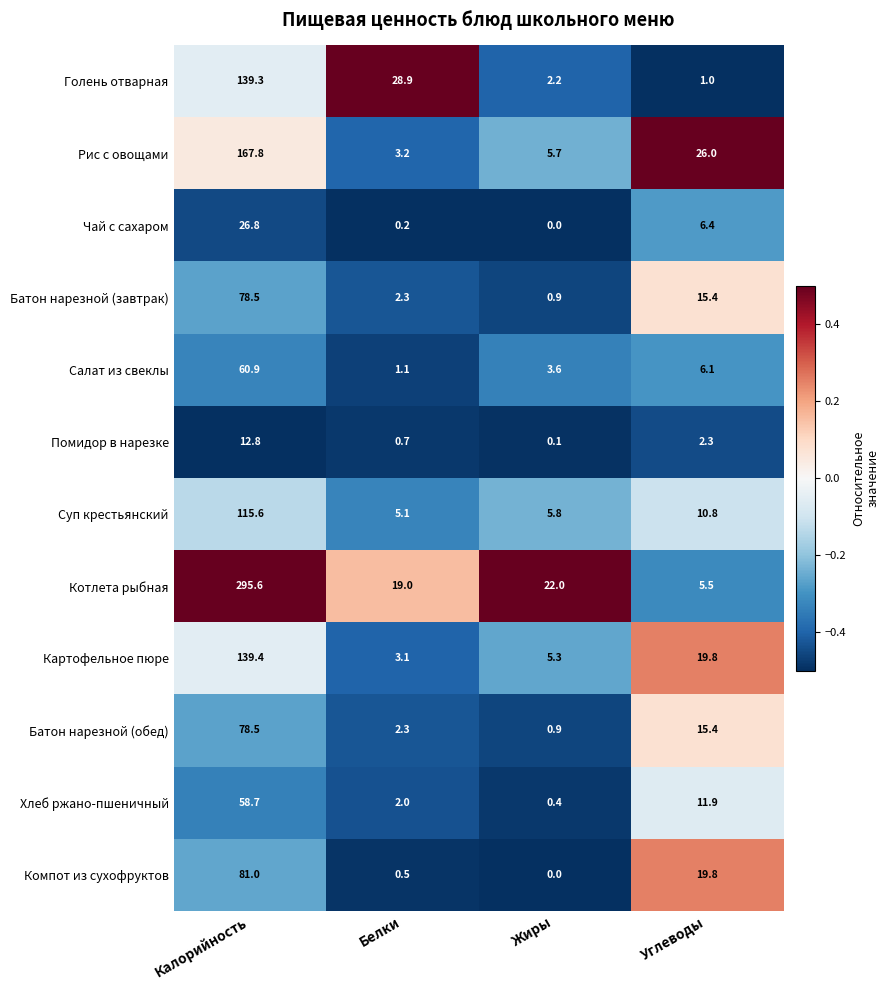

At which category is the sum across all series the highest?

Калорийность